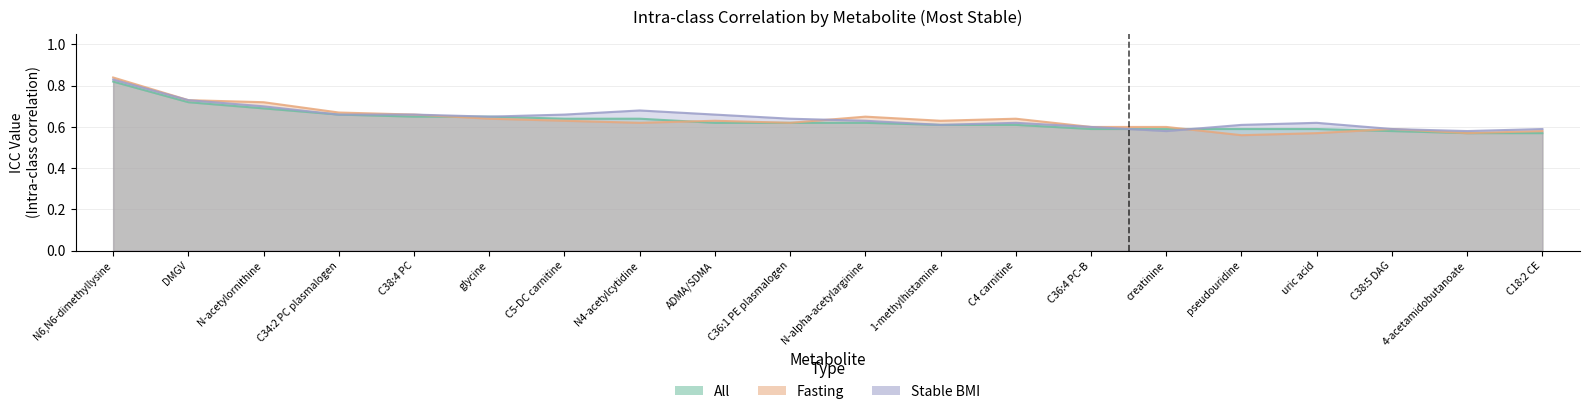

Reading right to left, what are all the values shown in this chart?

All: 0.6	0.6	0.6	0.6	0.6	0.6	0.6	0.6	0.6	0.6	0.6	0.6	0.6	0.6	0.7	0.7	0.7	0.7	0.7	0.8
Fasting: 0.6	0.6	0.6	0.6	0.6	0.6	0.6	0.6	0.6	0.7	0.6	0.6	0.6	0.6	0.6	0.7	0.7	0.7	0.7	0.8
Stable BMI: 0.6	0.6	0.6	0.6	0.6	0.6	0.6	0.6	0.6	0.6	0.6	0.7	0.7	0.7	0.7	0.7	0.7	0.7	0.7	0.8